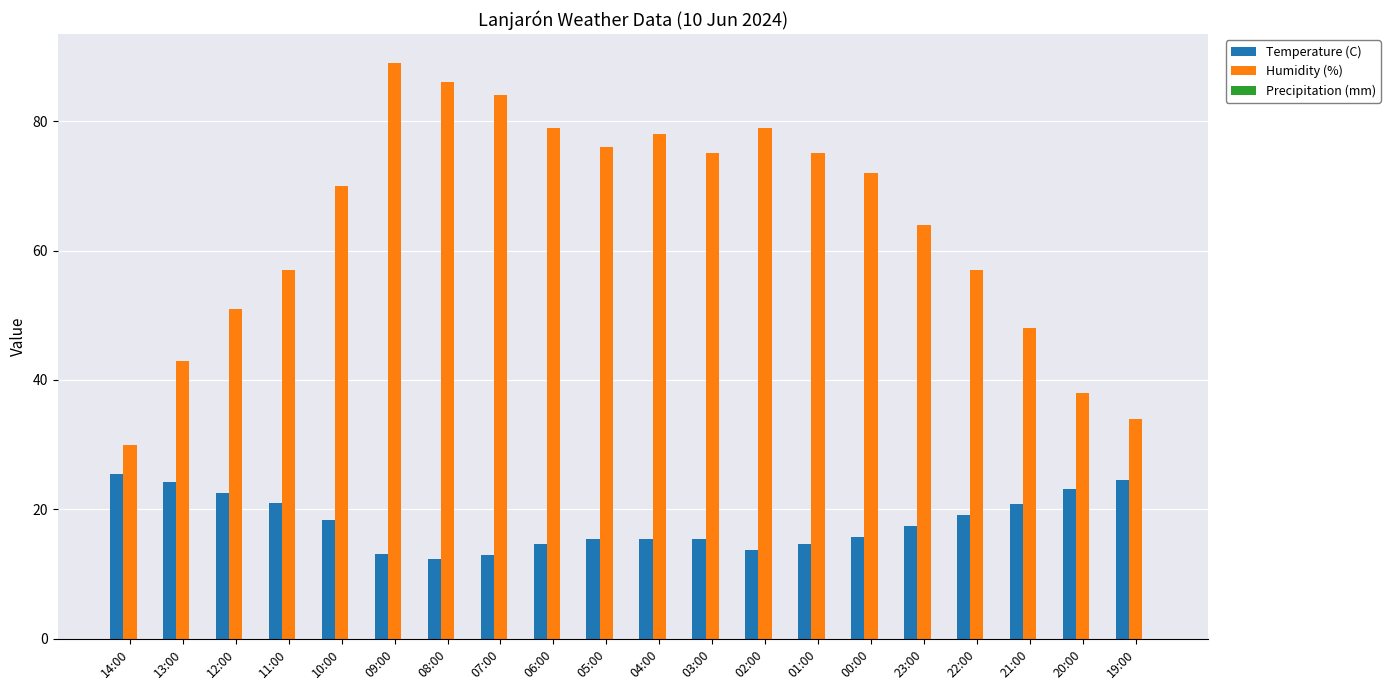

The Humidity (%) series shows 57.0 at 11:00. True or false?

True